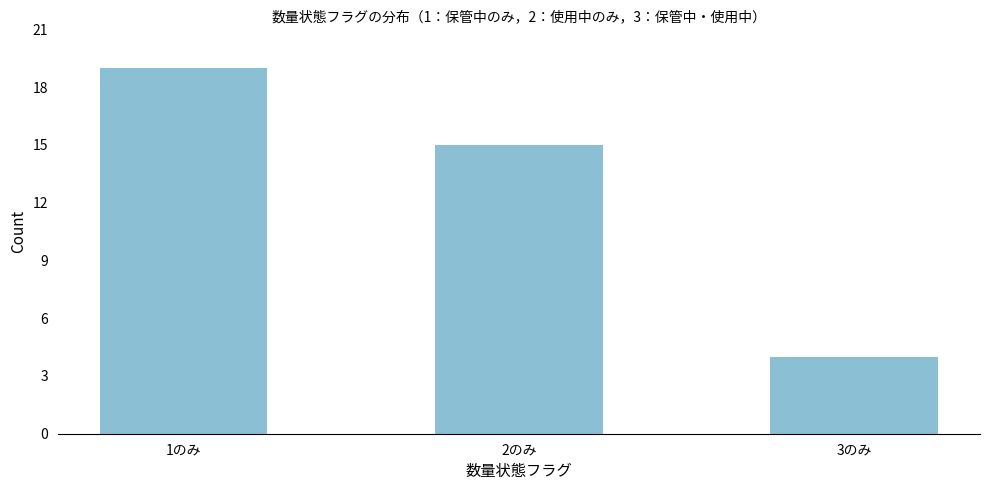

Reading left to right, list all the values displayed in this chart.

1のみ=19	2のみ=15	3のみ=4